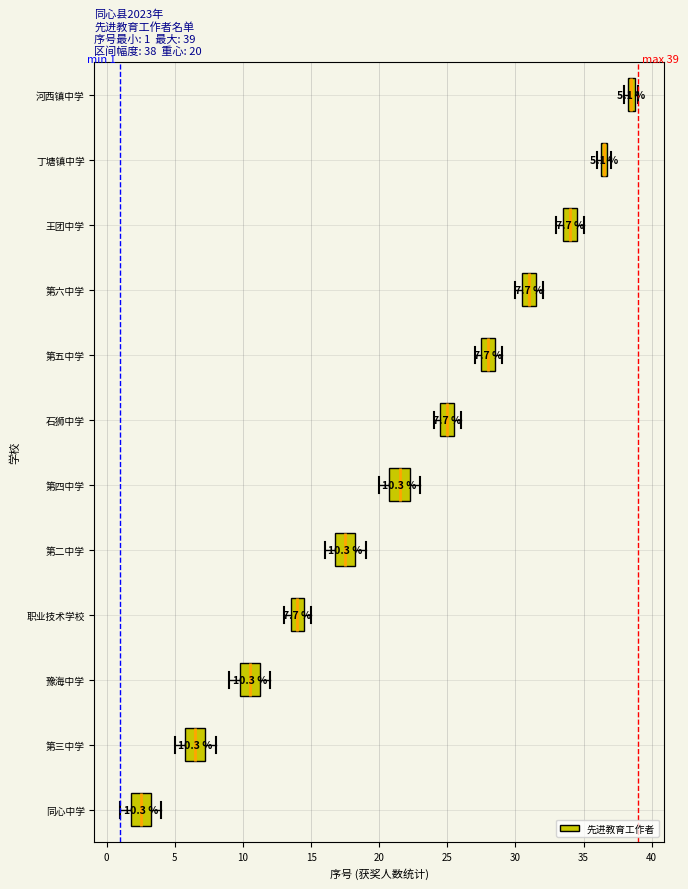

Which box's median line is the furthest to the right?

河西镇中学